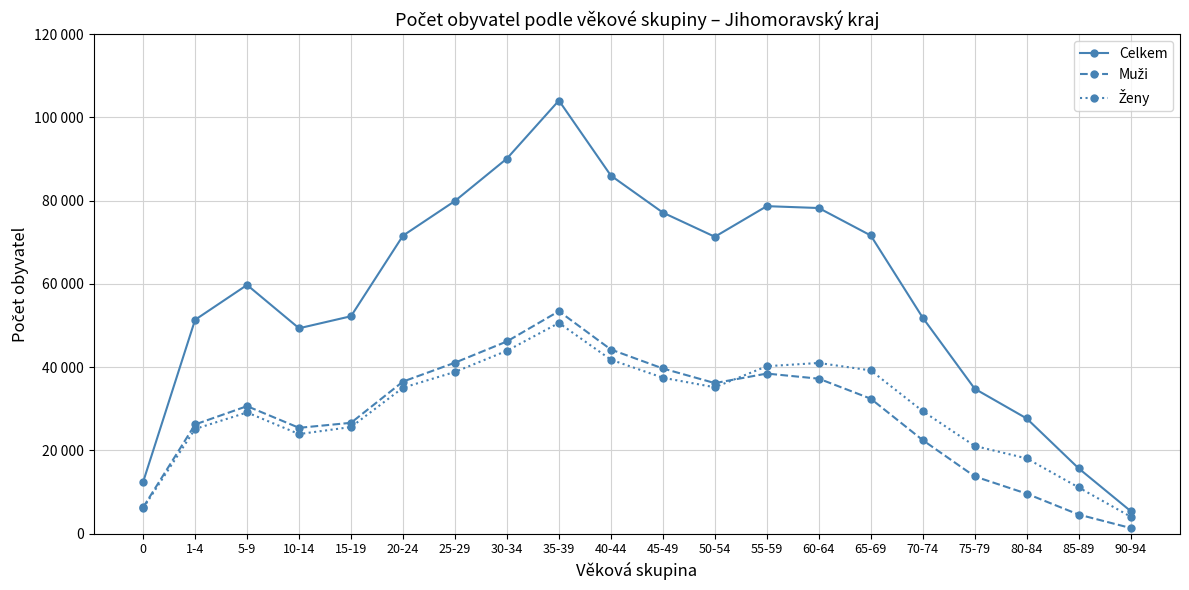

At which category does the chart reach its minimum across all series?

90-94